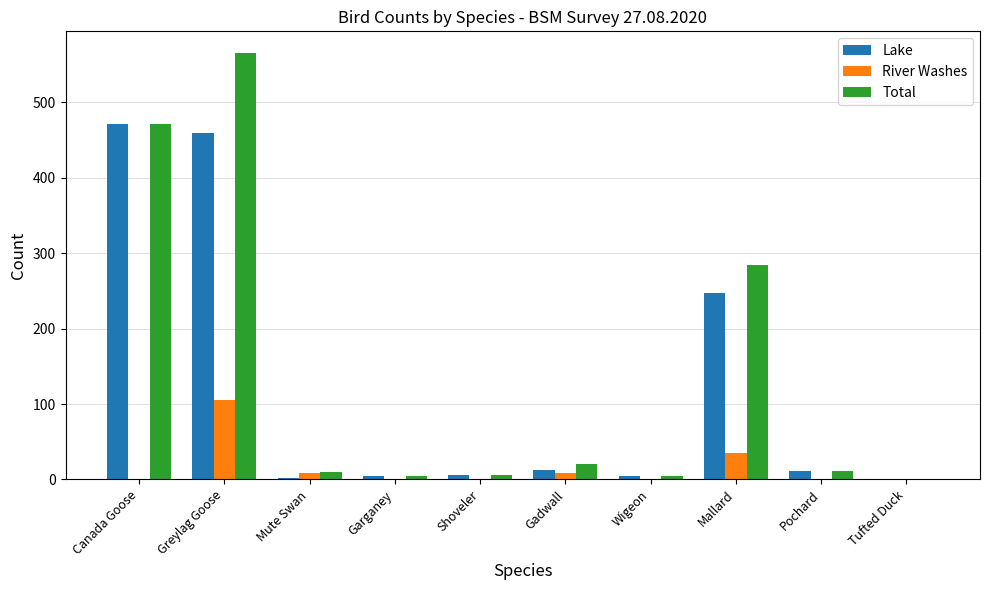

The Lake series shows 472 at Canada Goose. True or false?

True